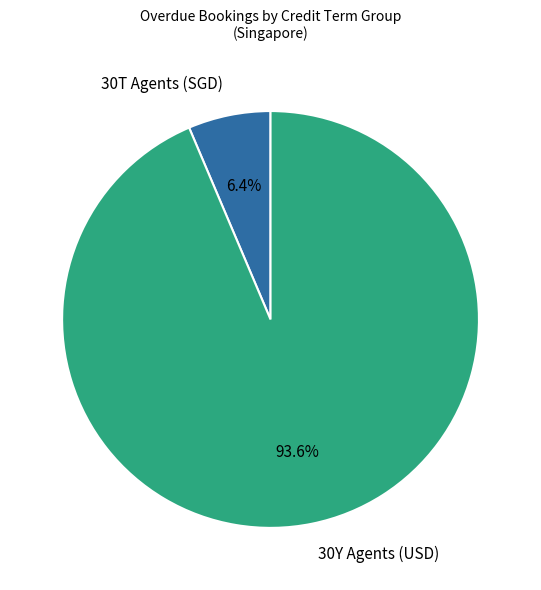

Which slice represents more than half of the pie?

30Y Agents (USD)